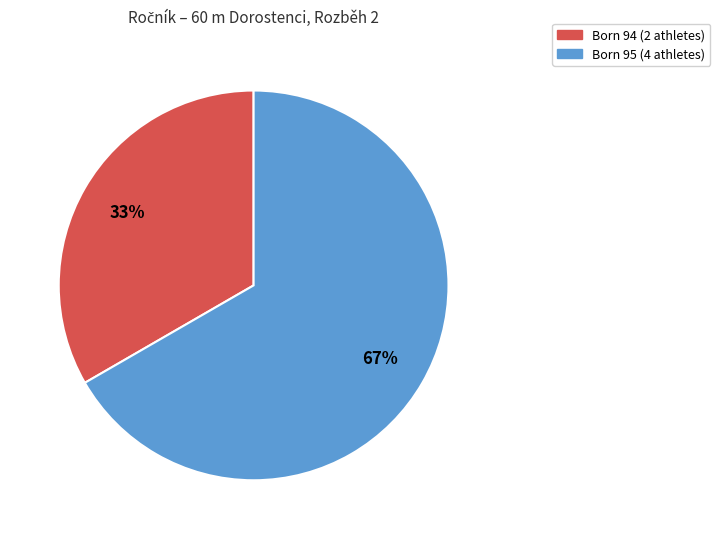

Is there any slice that represents more than half of the pie?

Yes